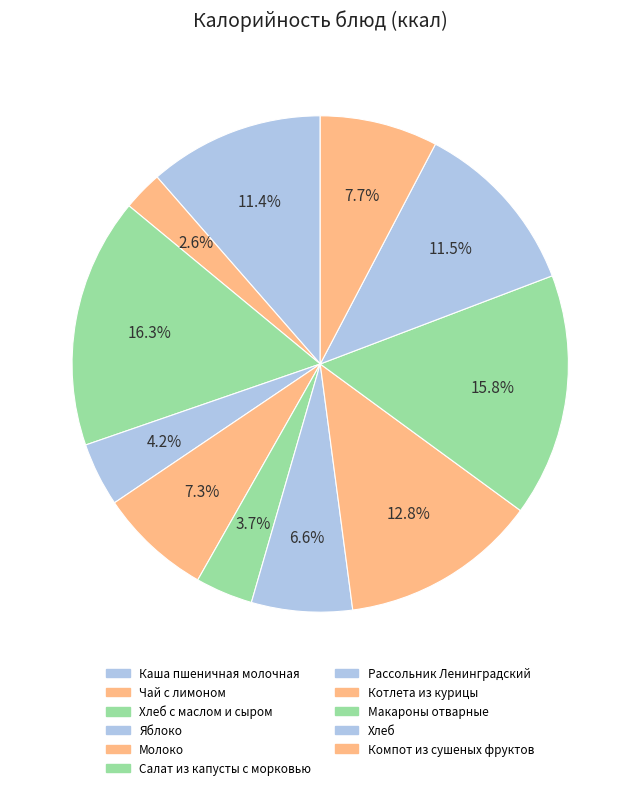

Does Хлеб с маслом и сыром account for over 50% of the chart?

No